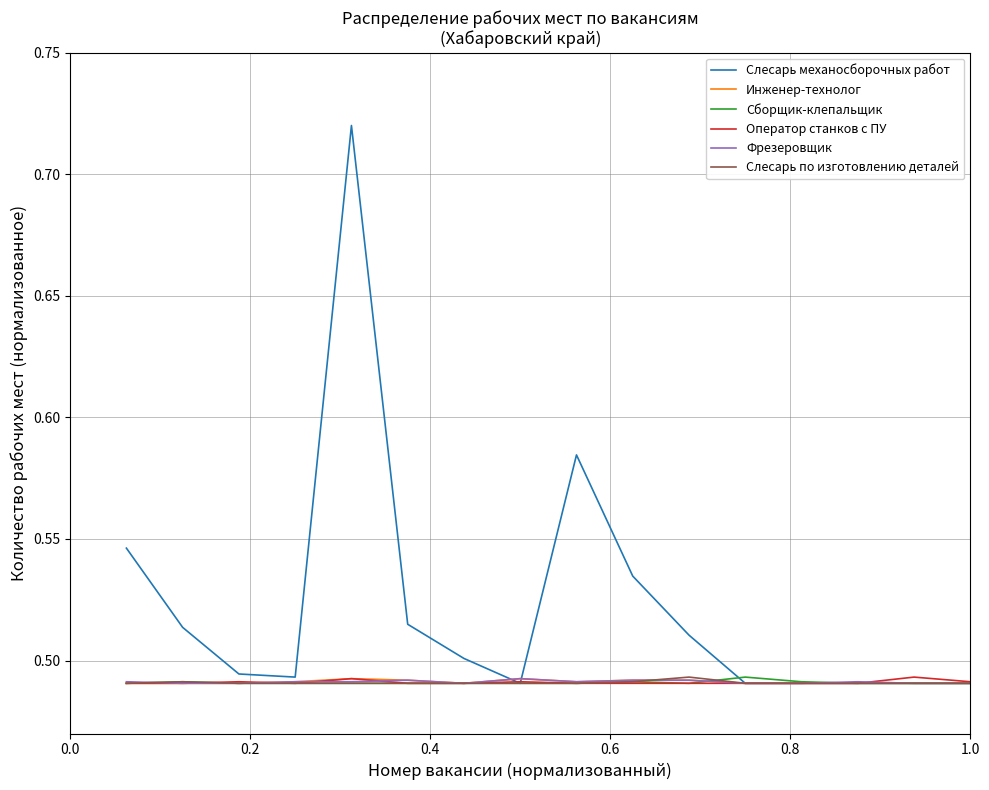

What is the sum of all Слесарь механосборочных работ values?

8.4